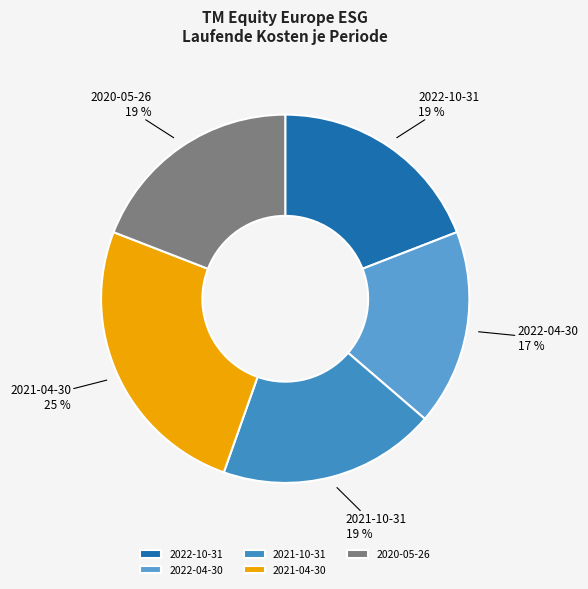

Is there a majority slice in this chart?

No